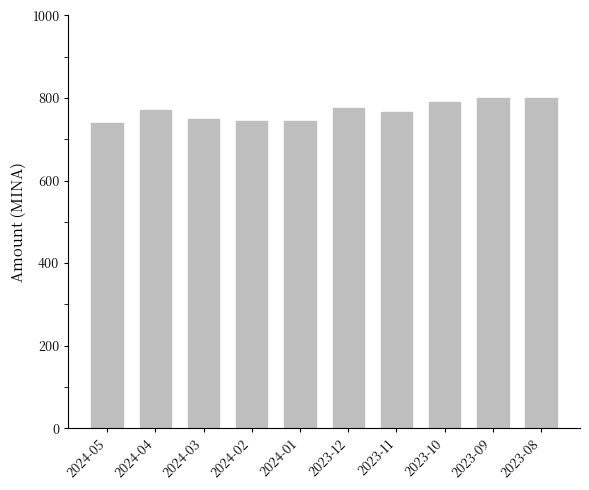

What is the change in value from 2024-04 to 2023-11?

-5